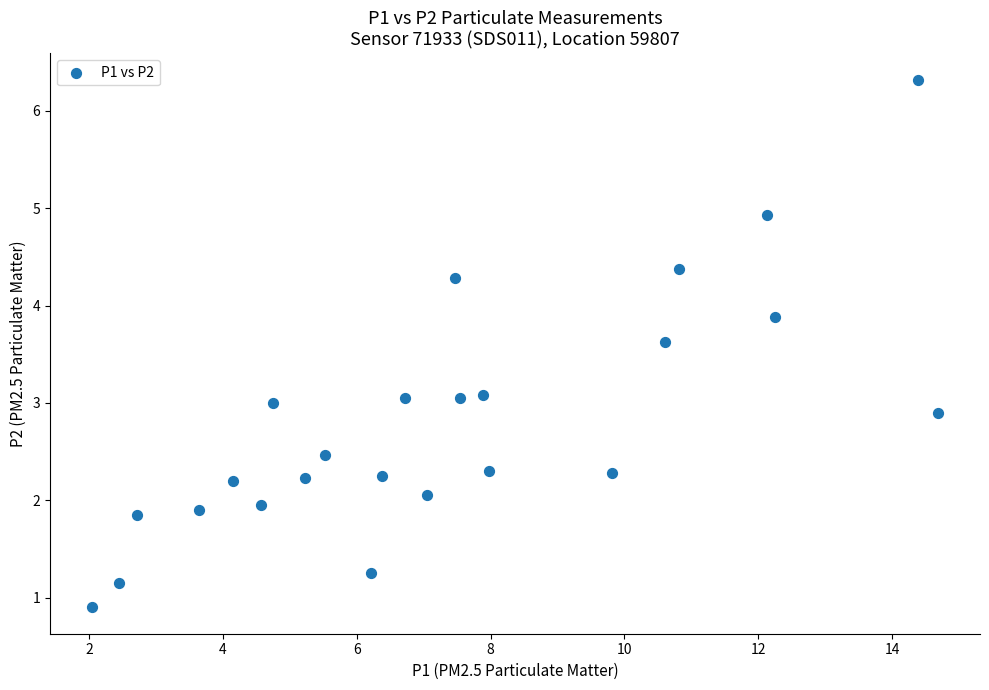

What is the range of Y values (max minus min)?

5.4